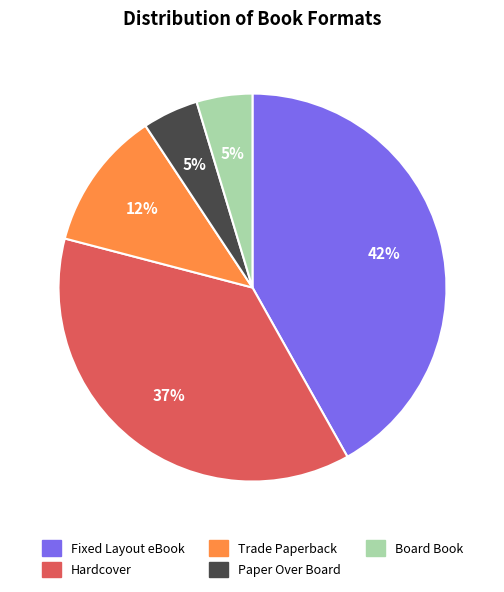

What percentage is the Board Book slice, to the nearest percent?

5%